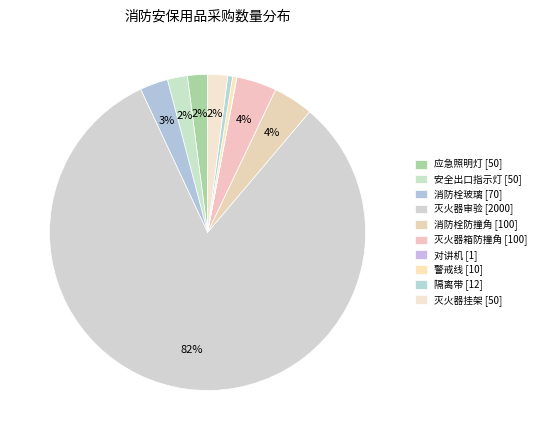

What percentage do 对讲机 and 消防栓防撞角 together represent?

4.1%